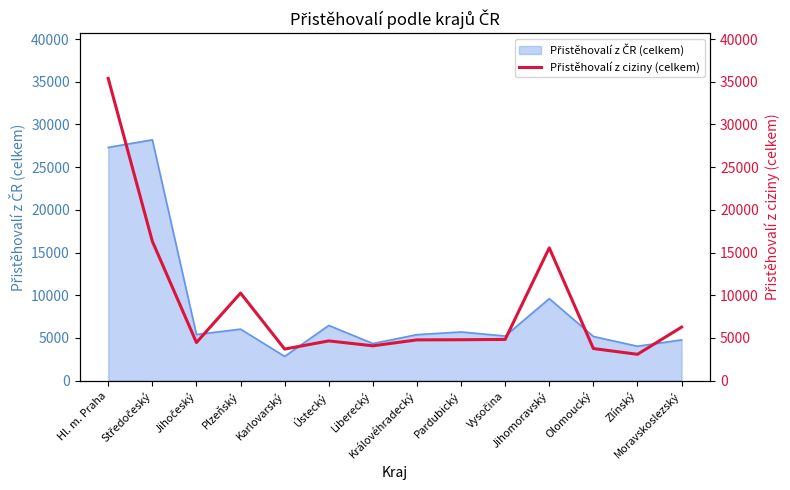

Where does the data first go above 4784?

Hl. m. Praha